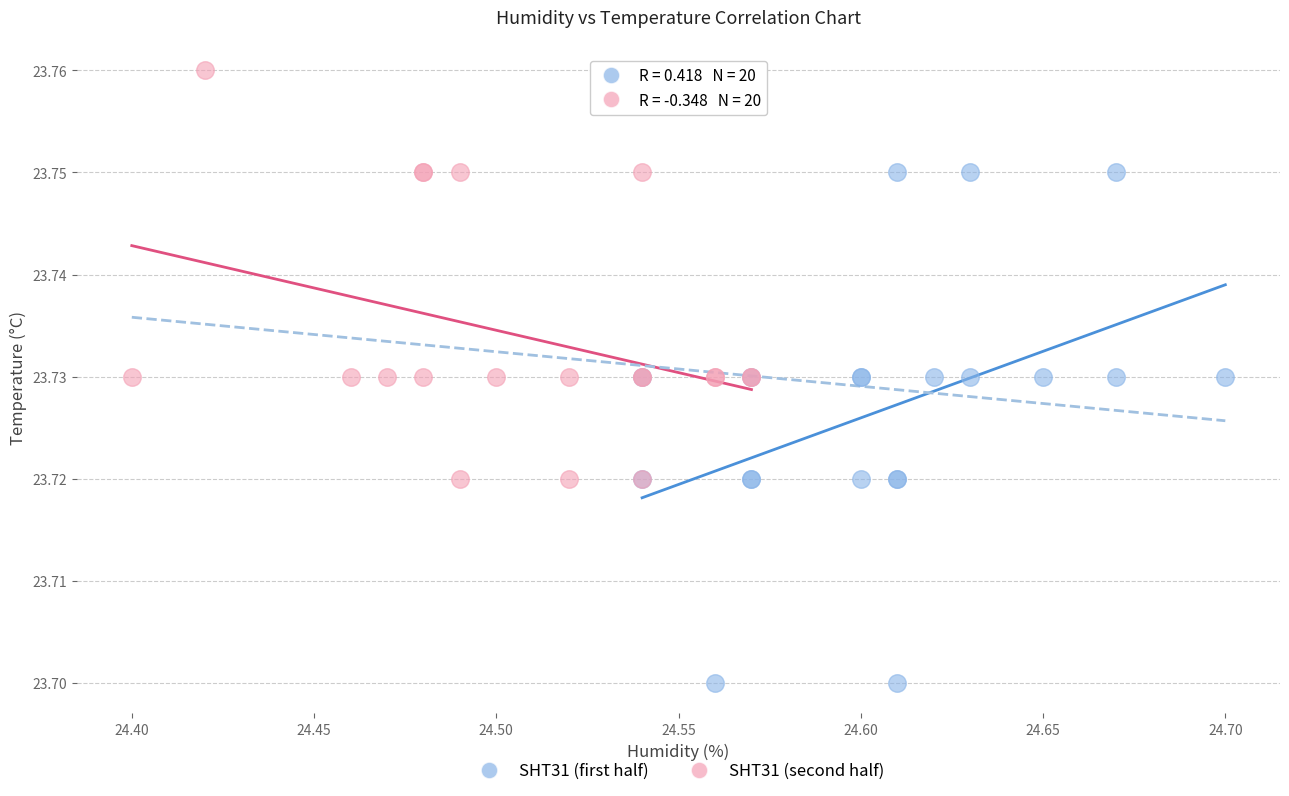

Which series has the widest spread of Y values?

SHT31 (first half)